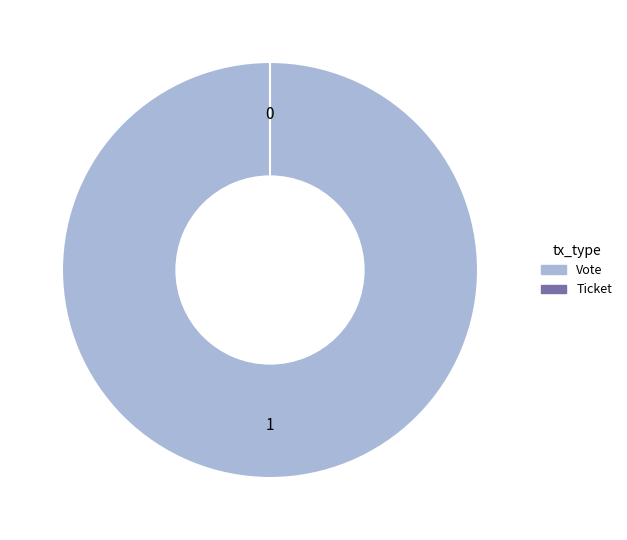

How many segments does this pie chart have?

2